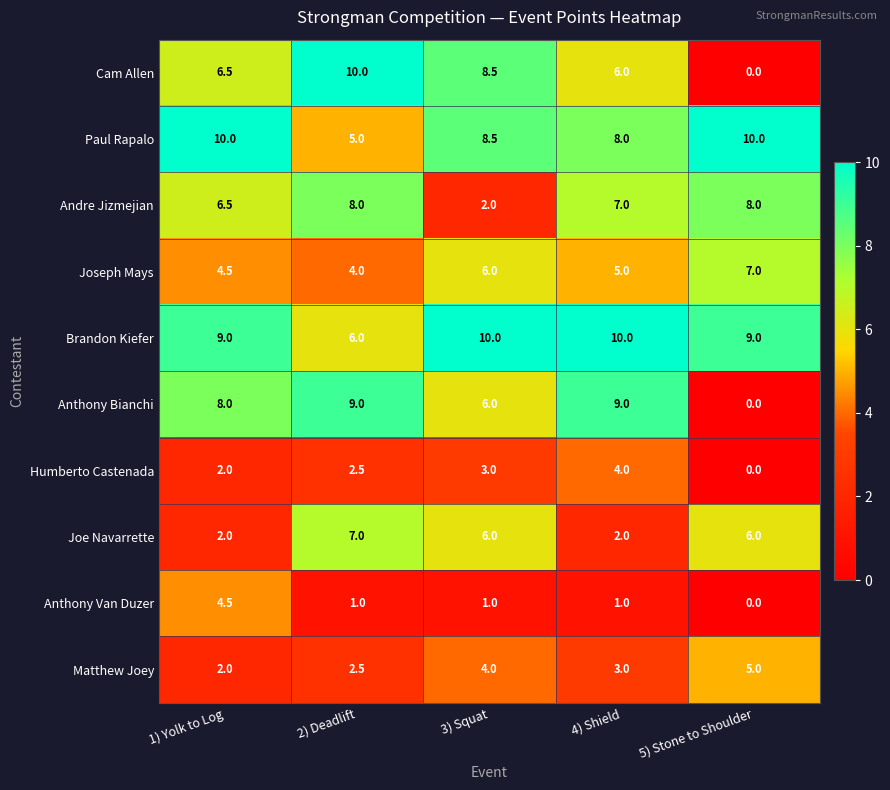

Is it true that Paul Rapalo equals 4.8 at 1) Yolk to Log?

False